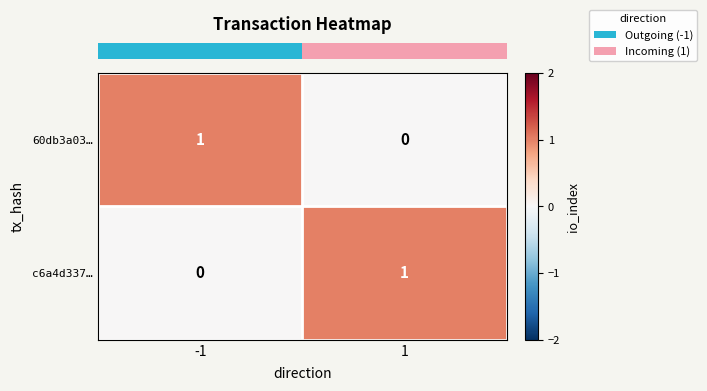

Rank the categories by 60db3a03… value from highest to lowest.

-1, 1